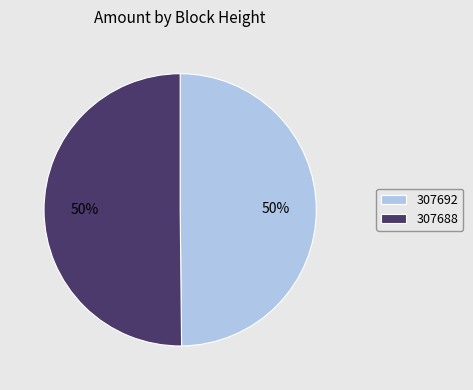

The 307692 slice represents 1% of the pie. True or false?

False